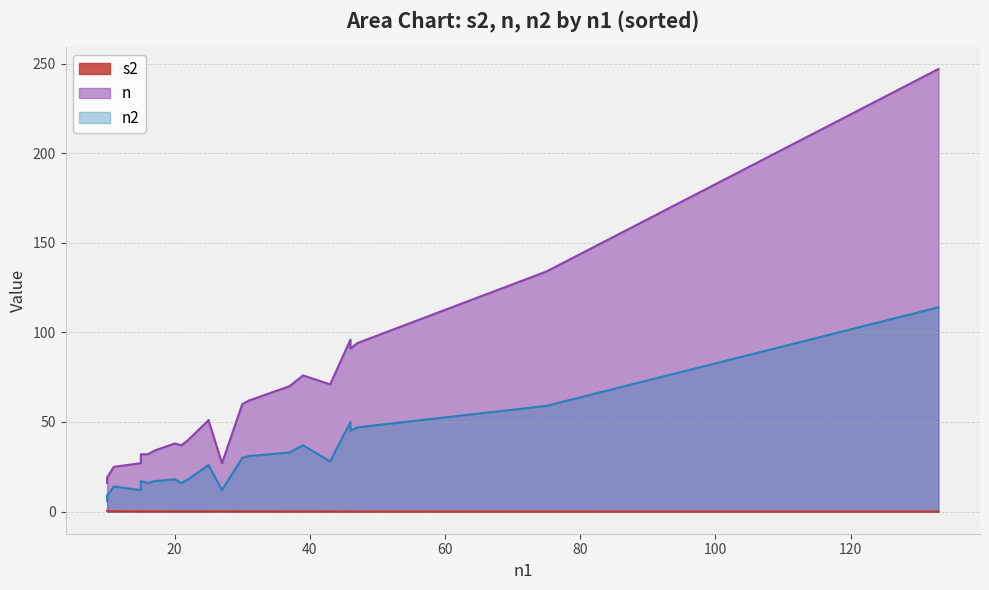

How many interior local valleys does the n series have?

5